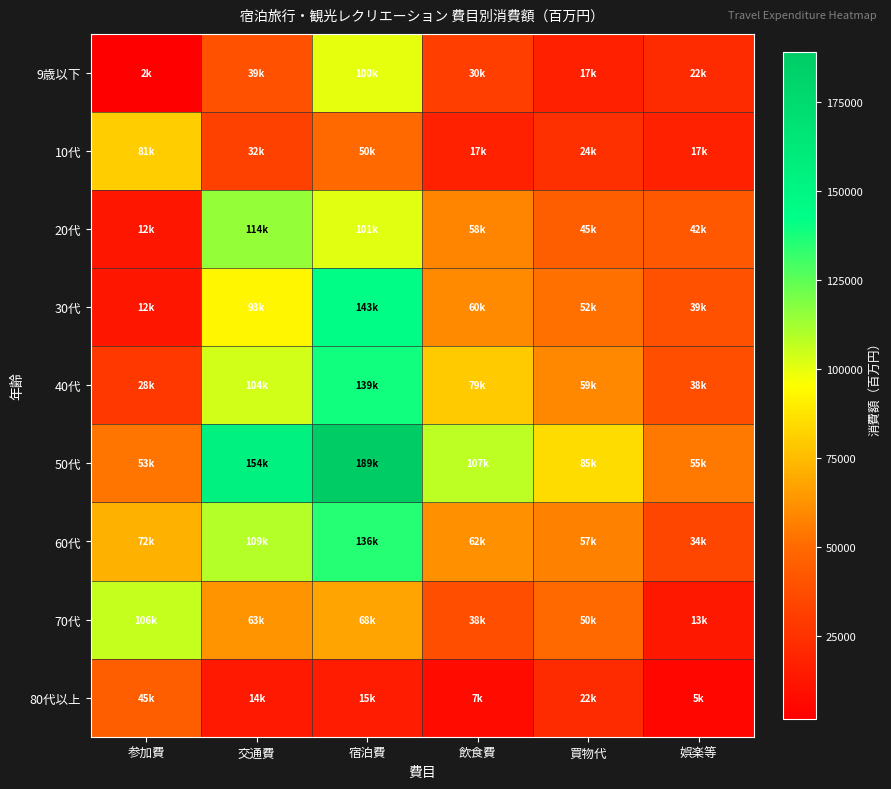

What is the smallest value displayed?

1597.4